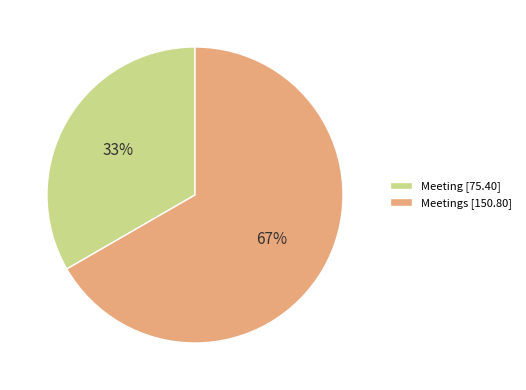

Do Meetings [150.80] and Meeting [75.40] together represent more than half of the pie?

Yes